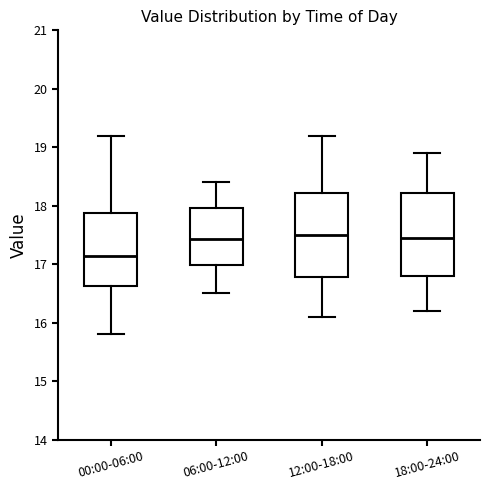

Reading left to right, transcribe this box plot: for each box, give where its median line is, the range the box spans, and where its two whiskers end, as read against the y-axis. The values are not printed on the chart, so give them approximately, as read against the axis.

00:00-06:00: median 17.1, box 16.6 to 17.9, whiskers 15.8 to 19.2
06:00-12:00: median 17.4, box 17.0 to 18.0, whiskers 16.5 to 18.4
12:00-18:00: median 17.5, box 16.8 to 18.2, whiskers 16.1 to 19.2
18:00-24:00: median 17.5, box 16.8 to 18.2, whiskers 16.2 to 18.9